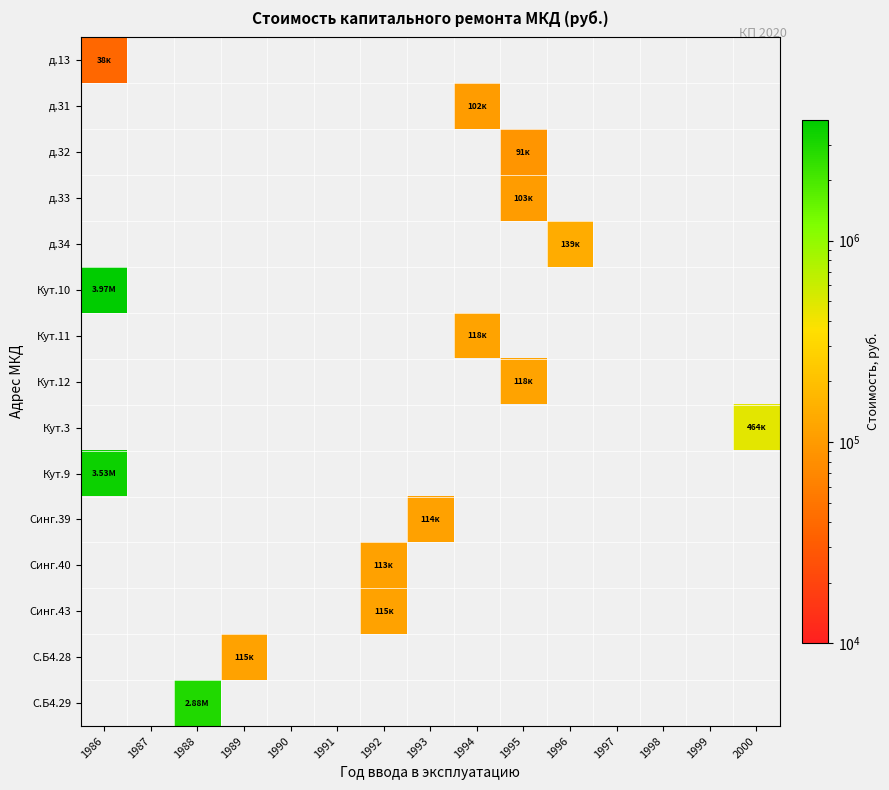

Reading left to right, what are all the values shown in this chart?

д.13: 1986=38401.8	1987=0.0	1988=0.0	1989=0.0	1990=0.0	1991=0.0	1992=0.0	1993=0.0	1994=0.0	1995=0.0	1996=0.0	1997=0.0	1998=0.0	1999=0.0	2000=0.0
д.31: 1986=0.0	1987=0.0	1988=0.0	1989=0.0	1990=0.0	1991=0.0	1992=0.0	1993=0.0	1994=101759.5	1995=0.0	1996=0.0	1997=0.0	1998=0.0	1999=0.0	2000=0.0
д.32: 1986=0.0	1987=0.0	1988=0.0	1989=0.0	1990=0.0	1991=0.0	1992=0.0	1993=0.0	1994=0.0	1995=90625.5	1996=0.0	1997=0.0	1998=0.0	1999=0.0	2000=0.0
д.33: 1986=0.0	1987=0.0	1988=0.0	1989=0.0	1990=0.0	1991=0.0	1992=0.0	1993=0.0	1994=0.0	1995=103098.5	1996=0.0	1997=0.0	1998=0.0	1999=0.0	2000=0.0
д.34: 1986=0.0	1987=0.0	1988=0.0	1989=0.0	1990=0.0	1991=0.0	1992=0.0	1993=0.0	1994=0.0	1995=0.0	1996=139167.4	1997=0.0	1998=0.0	1999=0.0	2000=0.0
Кут.10: 1986=3972796.5	1987=0.0	1988=0.0	1989=0.0	1990=0.0	1991=0.0	1992=0.0	1993=0.0	1994=0.0	1995=0.0	1996=0.0	1997=0.0	1998=0.0	1999=0.0	2000=0.0
Кут.11: 1986=0.0	1987=0.0	1988=0.0	1989=0.0	1990=0.0	1991=0.0	1992=0.0	1993=0.0	1994=118329.9	1995=0.0	1996=0.0	1997=0.0	1998=0.0	1999=0.0	2000=0.0
Кут.12: 1986=0.0	1987=0.0	1988=0.0	1989=0.0	1990=0.0	1991=0.0	1992=0.0	1993=0.0	1994=0.0	1995=117996.4	1996=0.0	1997=0.0	1998=0.0	1999=0.0	2000=0.0
Кут.3: 1986=0.0	1987=0.0	1988=0.0	1989=0.0	1990=0.0	1991=0.0	1992=0.0	1993=0.0	1994=0.0	1995=0.0	1996=0.0	1997=0.0	1998=0.0	1999=0.0	2000=463643.1
Кут.9: 1986=3534406.8	1987=0.0	1988=0.0	1989=0.0	1990=0.0	1991=0.0	1992=0.0	1993=0.0	1994=0.0	1995=0.0	1996=0.0	1997=0.0	1998=0.0	1999=0.0	2000=0.0
Синг.39: 1986=0.0	1987=0.0	1988=0.0	1989=0.0	1990=0.0	1991=0.0	1992=0.0	1993=113512.3	1994=0.0	1995=0.0	1996=0.0	1997=0.0	1998=0.0	1999=0.0	2000=0.0
Синг.40: 1986=0.0	1987=0.0	1988=0.0	1989=0.0	1990=0.0	1991=0.0	1992=113452.8	1993=0.0	1994=0.0	1995=0.0	1996=0.0	1997=0.0	1998=0.0	1999=0.0	2000=0.0
Синг.43: 1986=0.0	1987=0.0	1988=0.0	1989=0.0	1990=0.0	1991=0.0	1992=115213.5	1993=0.0	1994=0.0	1995=0.0	1996=0.0	1997=0.0	1998=0.0	1999=0.0	2000=0.0
С.Б4.28: 1986=0.0	1987=0.0	1988=0.0	1989=115440.9	1990=0.0	1991=0.0	1992=0.0	1993=0.0	1994=0.0	1995=0.0	1996=0.0	1997=0.0	1998=0.0	1999=0.0	2000=0.0
С.Б4.29: 1986=0.0	1987=0.0	1988=2877604.4	1989=0.0	1990=0.0	1991=0.0	1992=0.0	1993=0.0	1994=0.0	1995=0.0	1996=0.0	1997=0.0	1998=0.0	1999=0.0	2000=0.0